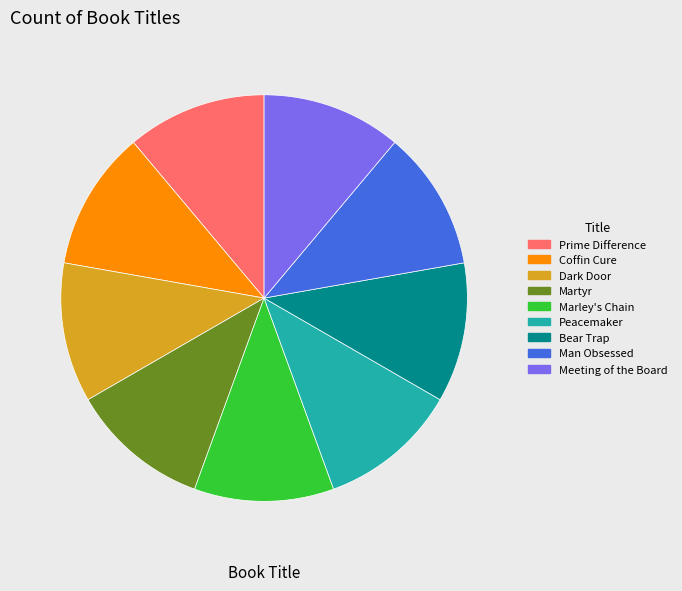

Is there any slice that represents more than half of the pie?

No